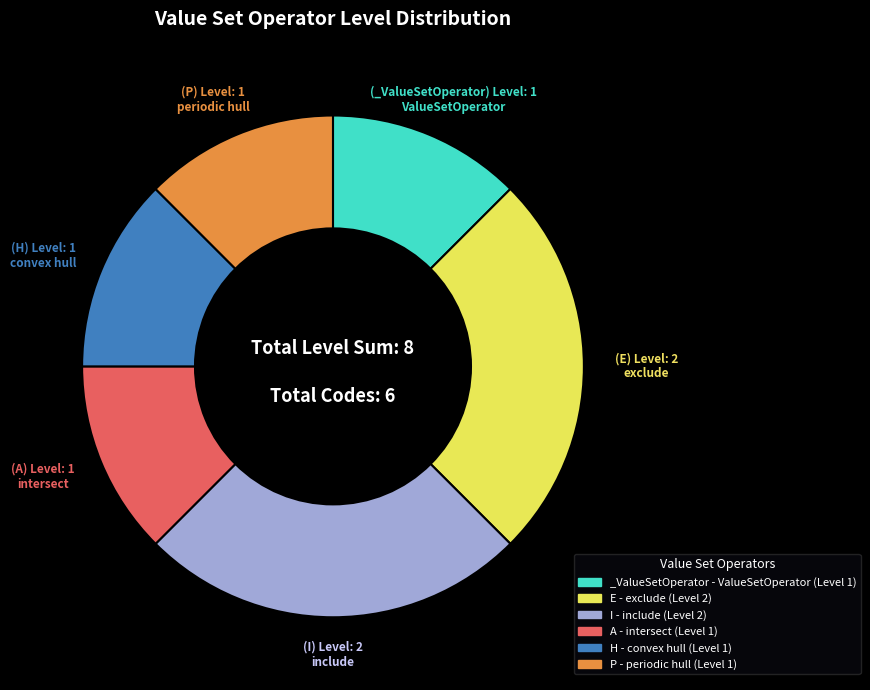

Is there any slice that represents more than half of the pie?

No